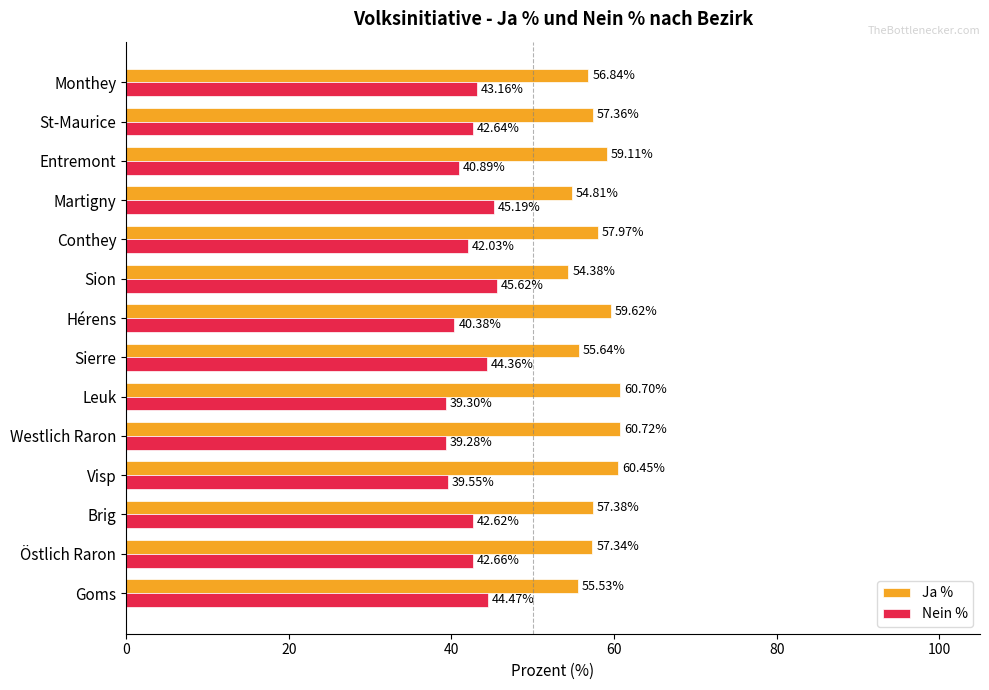

Which series has the largest total across all categories?

Ja %